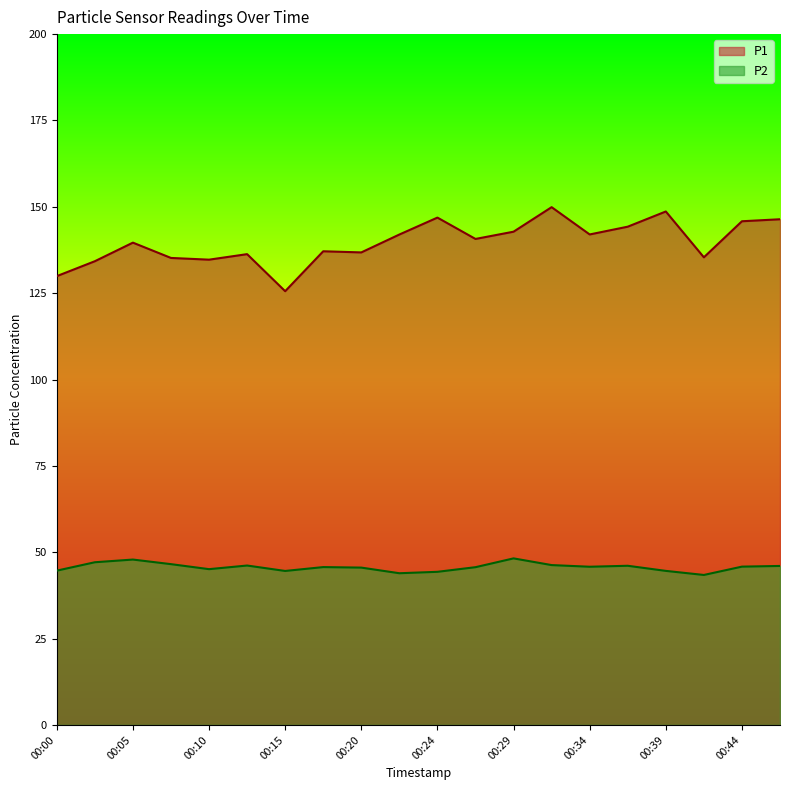

At 00:00, list the series in order from smallest to largest.

P2, P1